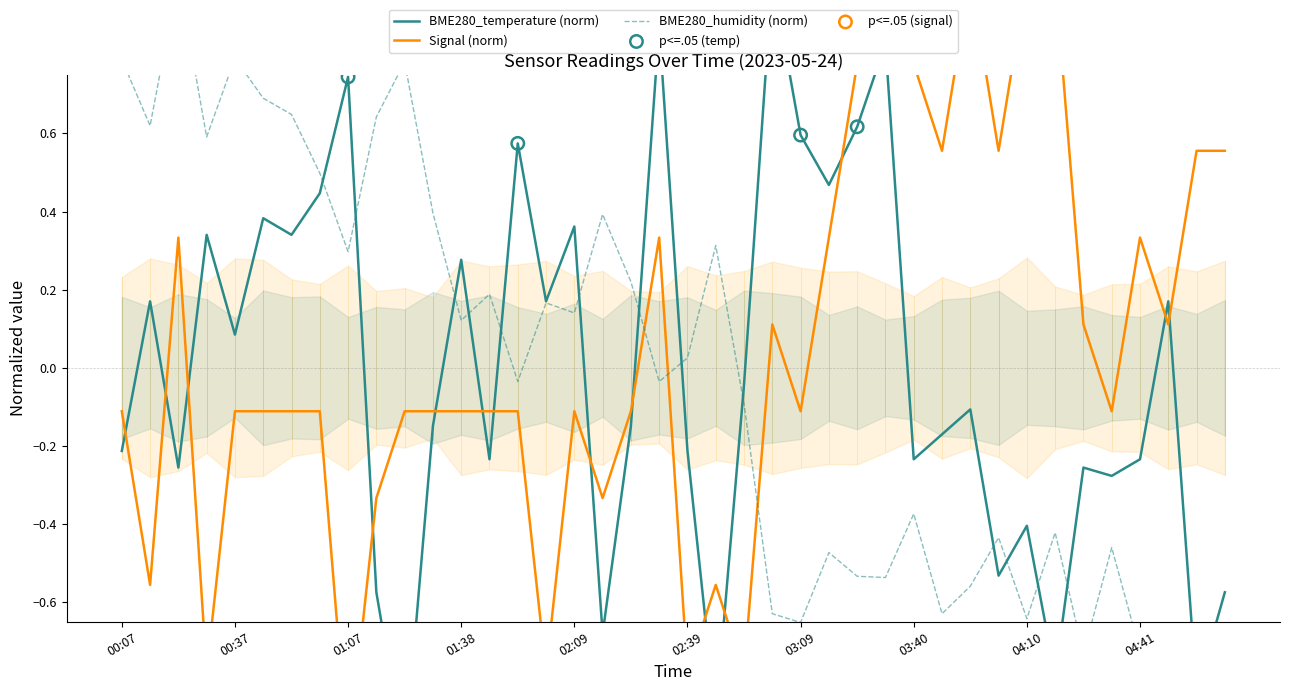

Is the value of Signal at 36 greater than the value of BME280_humidity at 04:41?

No